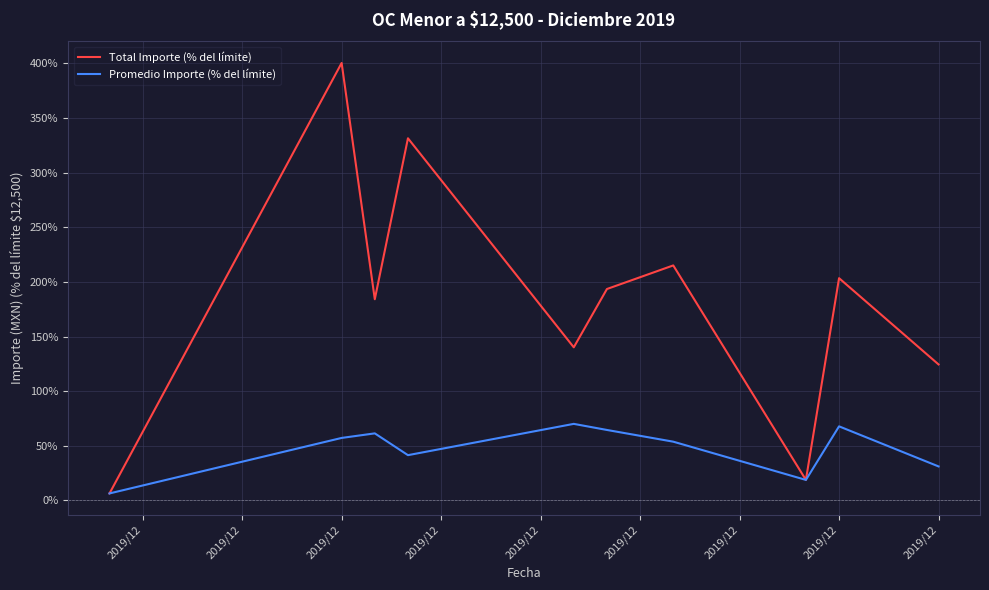

What is the highest value of the Promedio Importe (% del límite) series?

70.1